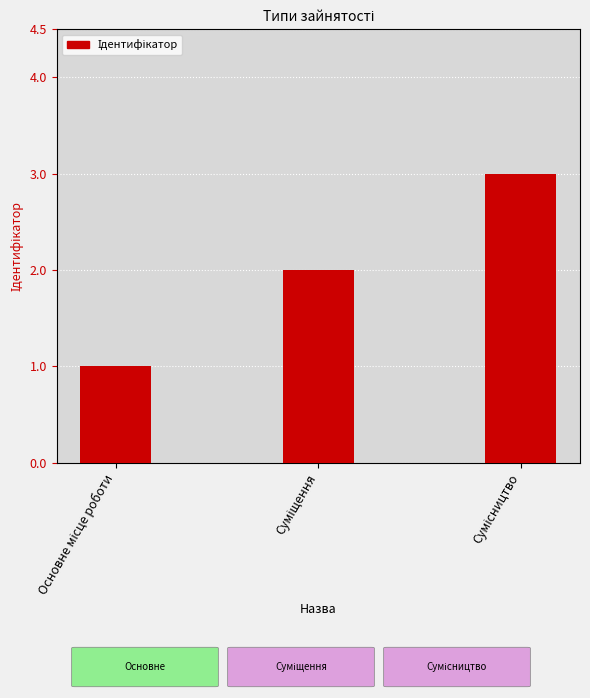

What is the sum of all values?

6